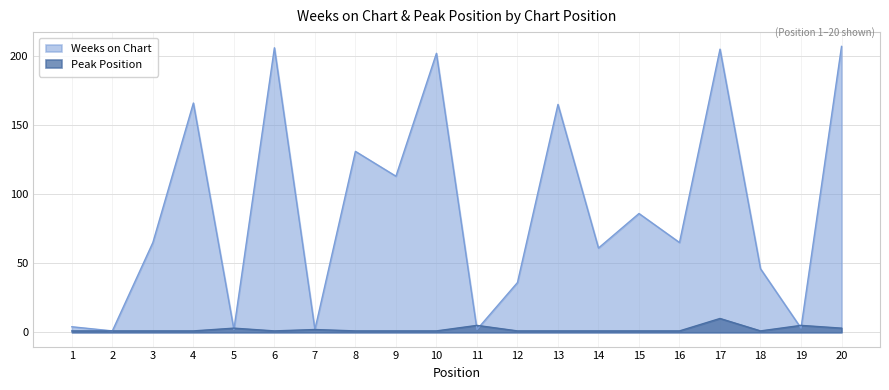

What is the sum of the Weeks on Chart values at 4 and 9?

279